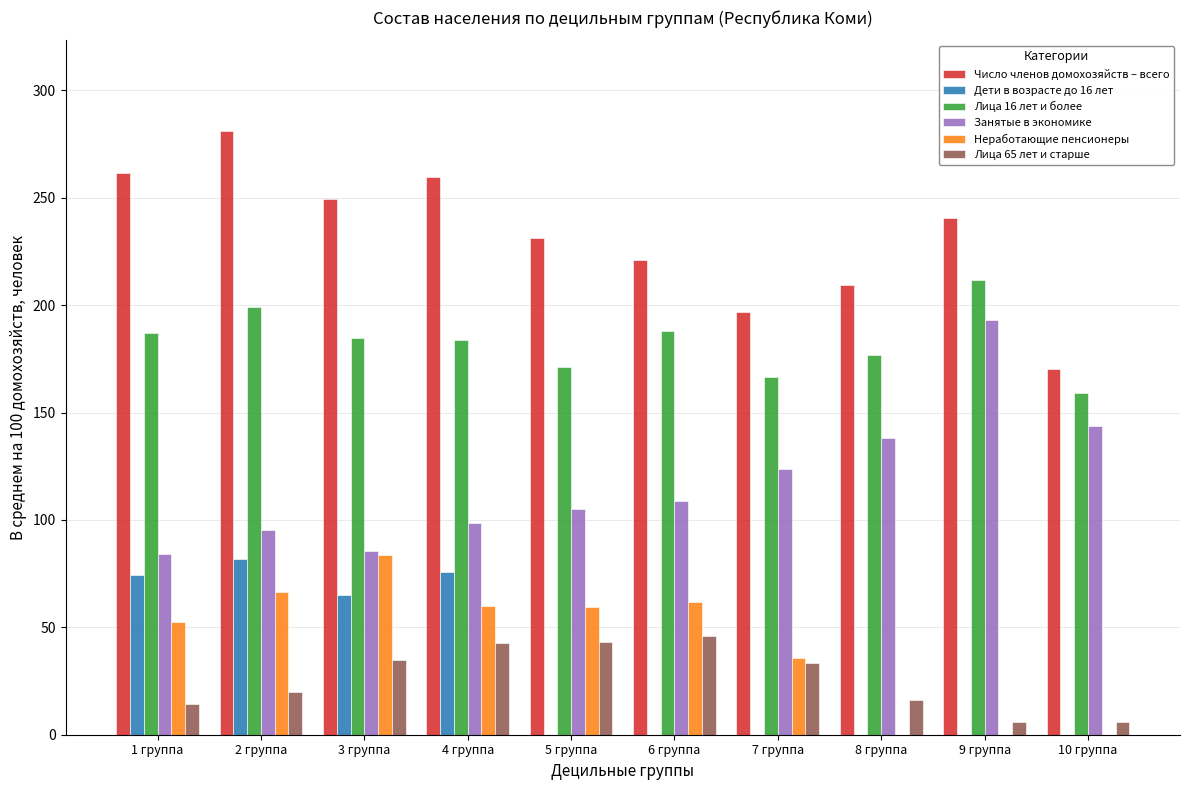

What is the average value of the Неработающие пенсионеры series?

42.0